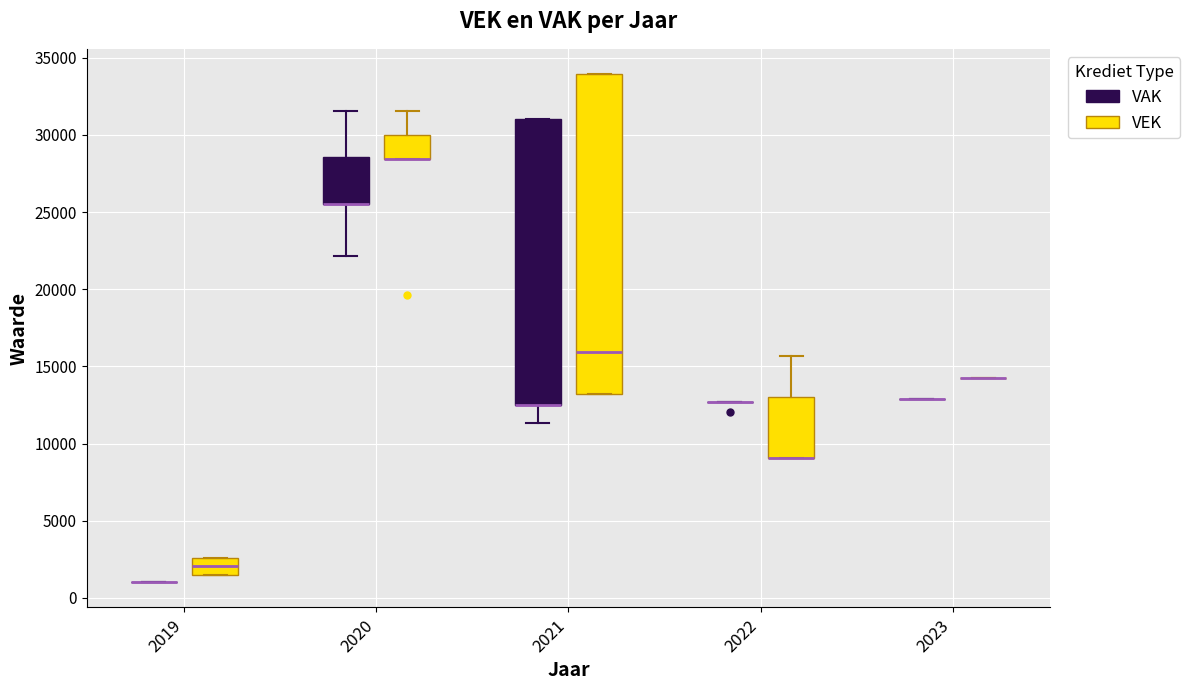

Reading left to right, read every box against the y-axis: the position of its median line, the range the box covers, and the ends of its whiskers. The values are not printed on the chart, so give them approximately, as read against the axis.

2019 (VAK): box collapsed to a line at 1000, whiskers 1000 to 1000
2019 (VEK): median 2000, box 1500 to 2500, whiskers 1500 to 2500
2020 (VAK): median 25500 (drawn on the box's lower edge), box 25500 to 28500, whiskers 22000 to 31500
2020 (VEK): median 28500 (drawn on the box's lower edge), box 28500 to 30000, whiskers 28500 to 31500
2021 (VAK): median 12500 (drawn on the box's lower edge), box 12500 to 31000, whiskers 11500 to 31000
2021 (VEK): median 16000, box 13000 to 34000, whiskers 13000 to 34000
2022 (VAK): box collapsed to a line at 12500, whiskers 12500 to 12500
2022 (VEK): median 9000 (drawn on the box's lower edge), box 9000 to 13000, whiskers 9000 to 15500
2023 (VAK): box collapsed to a line at 13000, whiskers 13000 to 13000
2023 (VEK): box collapsed to a line at 14500, whiskers 14500 to 14500